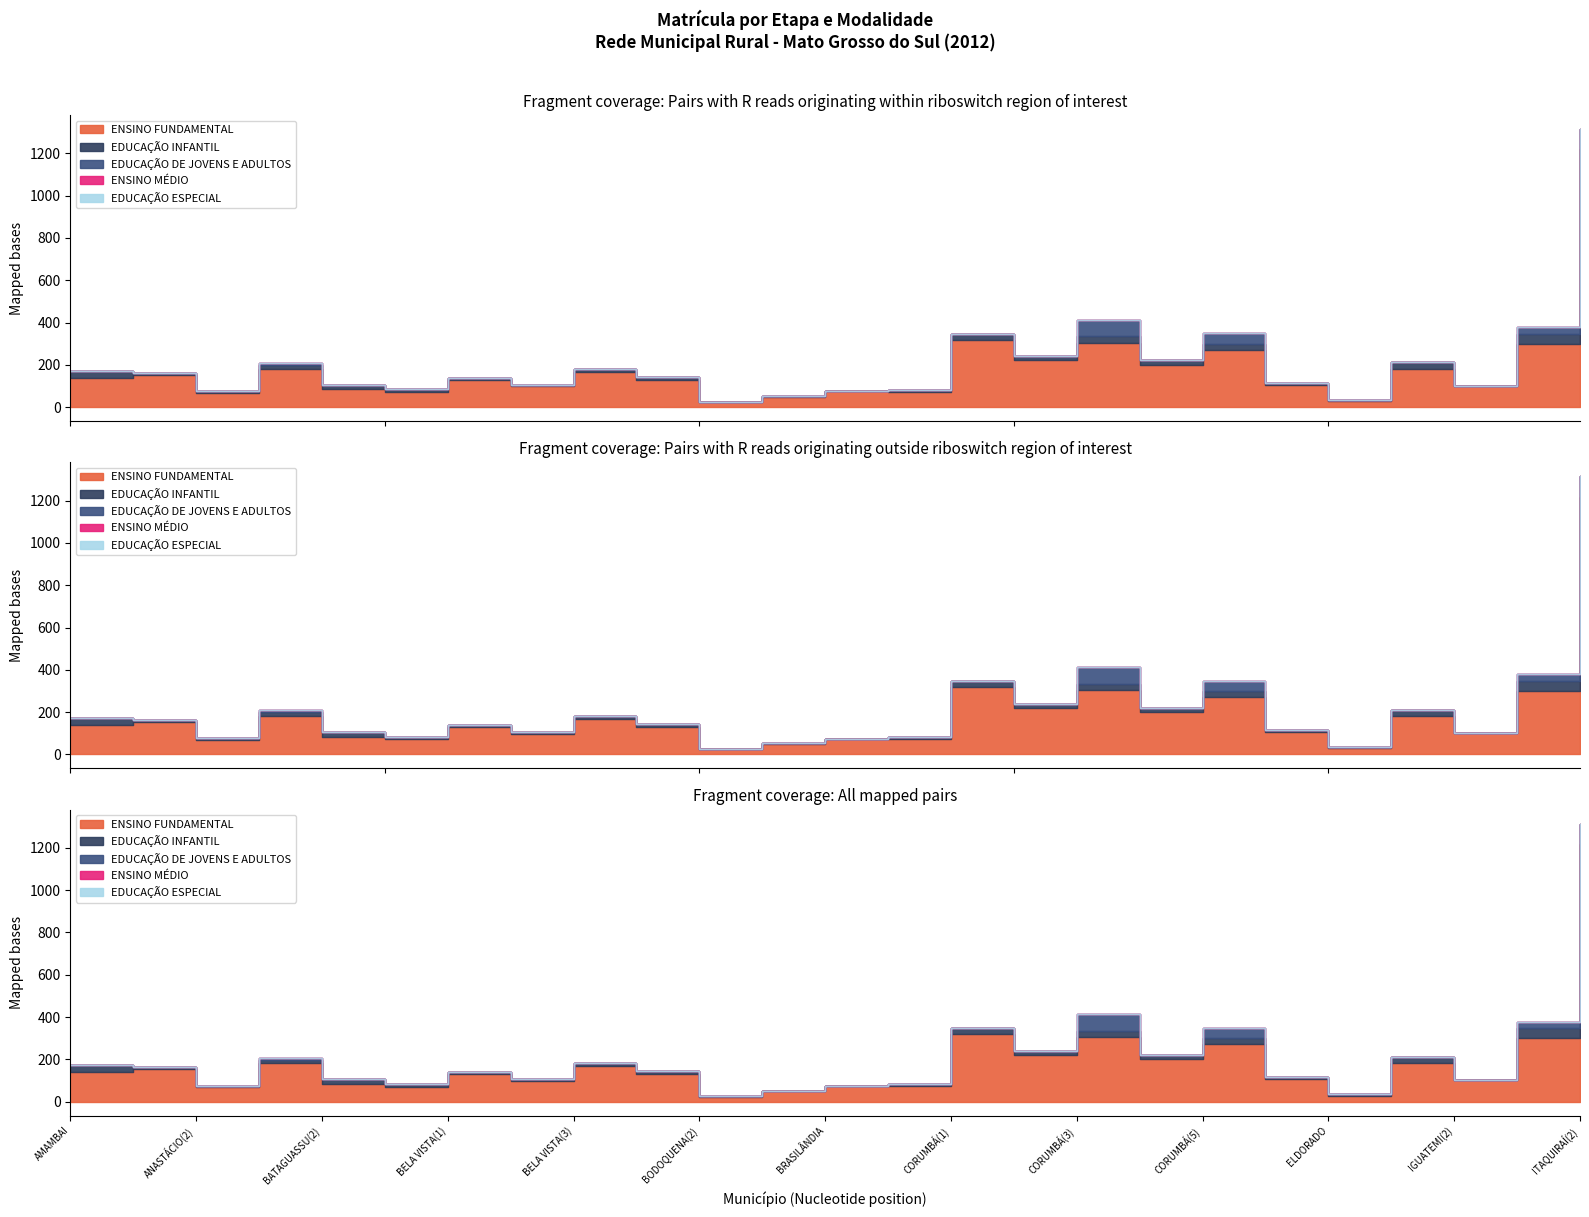

True or false: EDUCAÇÃO INFANTIL and ENSINO FUNDAMENTAL cross at least once.

False